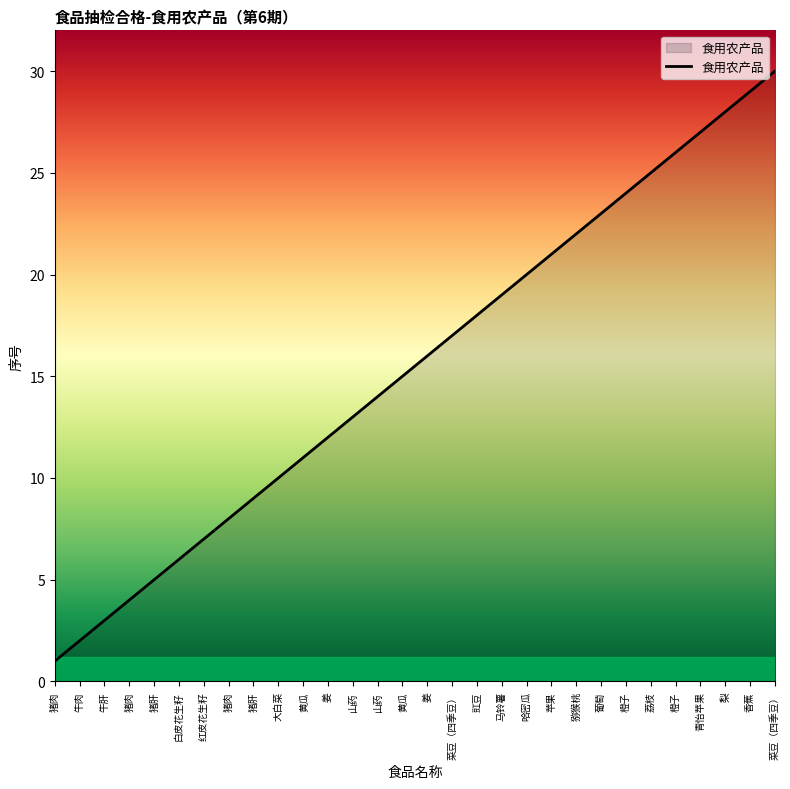

Between 牛肝 and 猕猴桃, which is larger?

猕猴桃